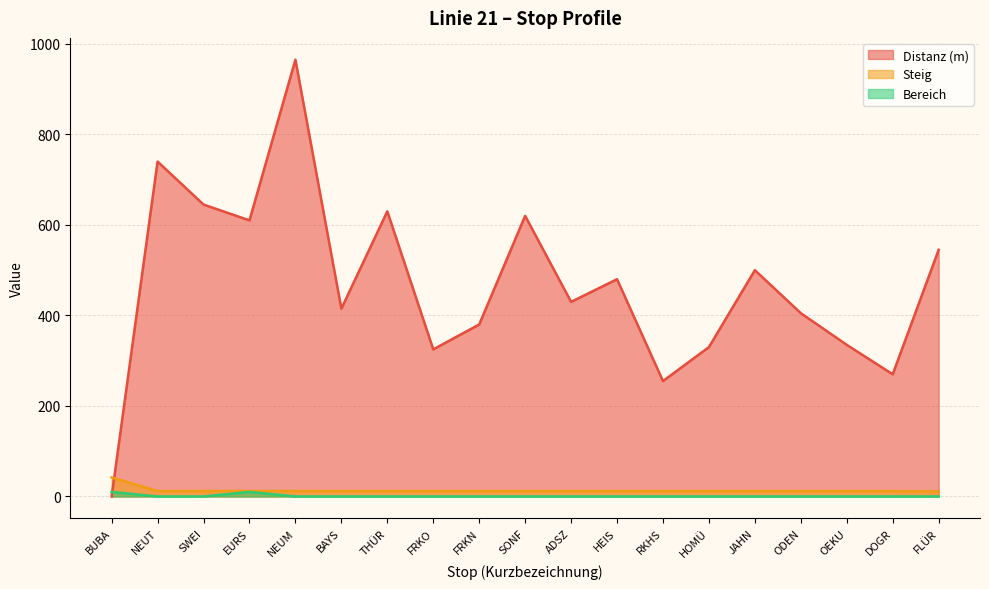

Between THÜR and BUBA, which is larger?

THÜR